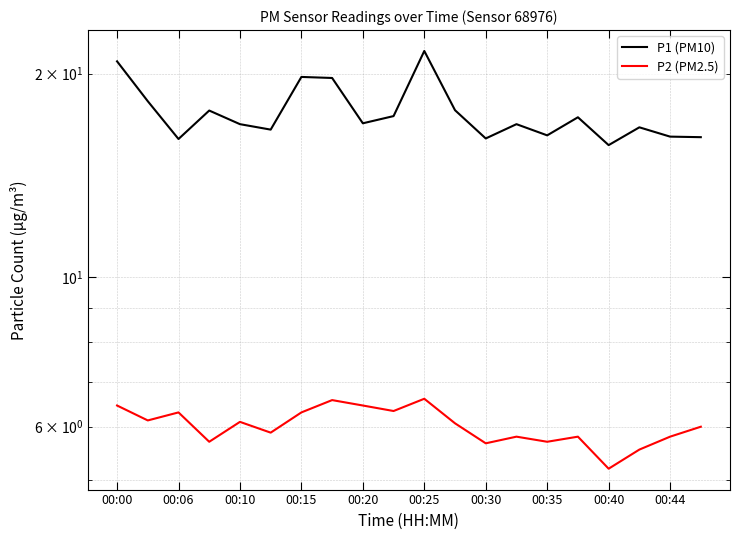

What position from the right is 00:25?

10